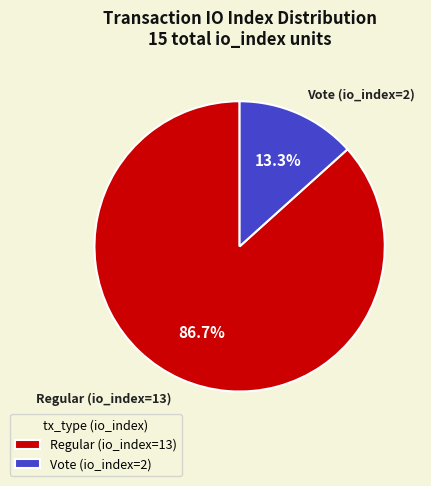

Rank the categories by value from highest to lowest.

Regular (io_index=13), Vote (io_index=2)